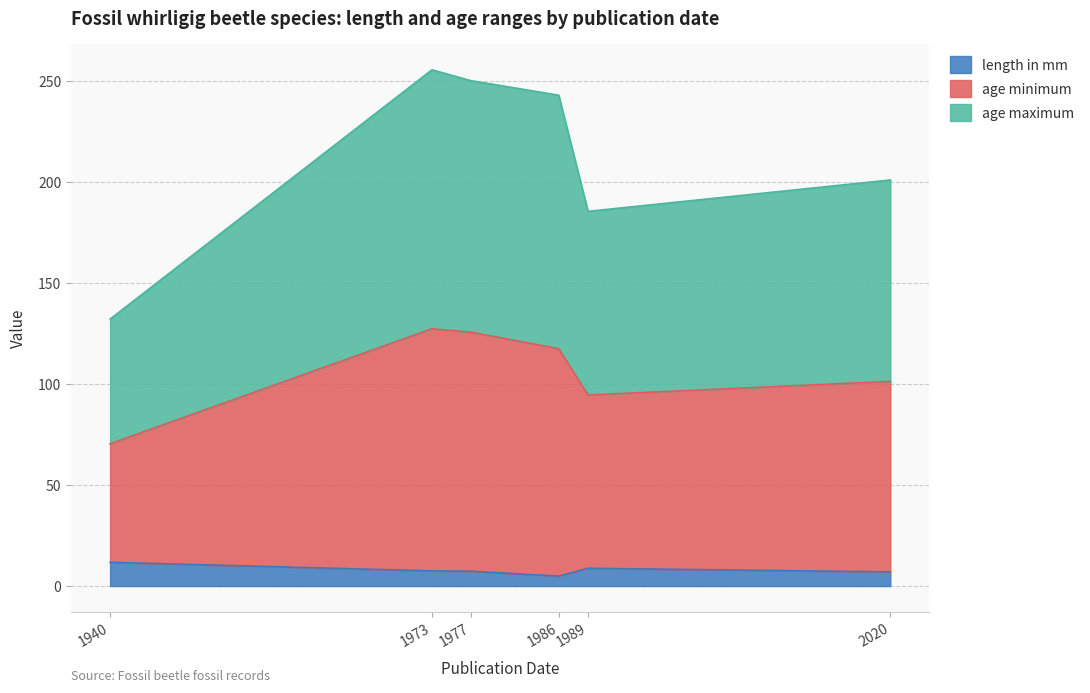

True or false: length in mm and age maximum intersect in this chart.

False